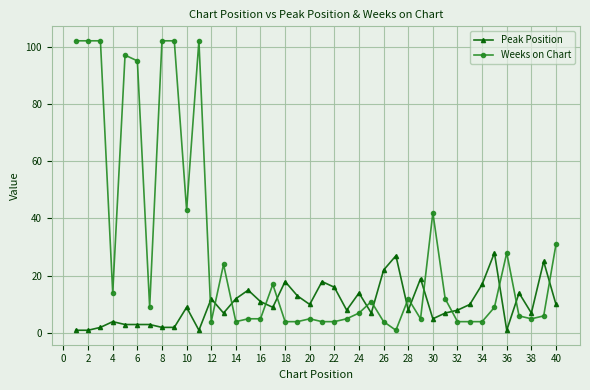

Which series has the largest total across all categories?

Weeks on Chart